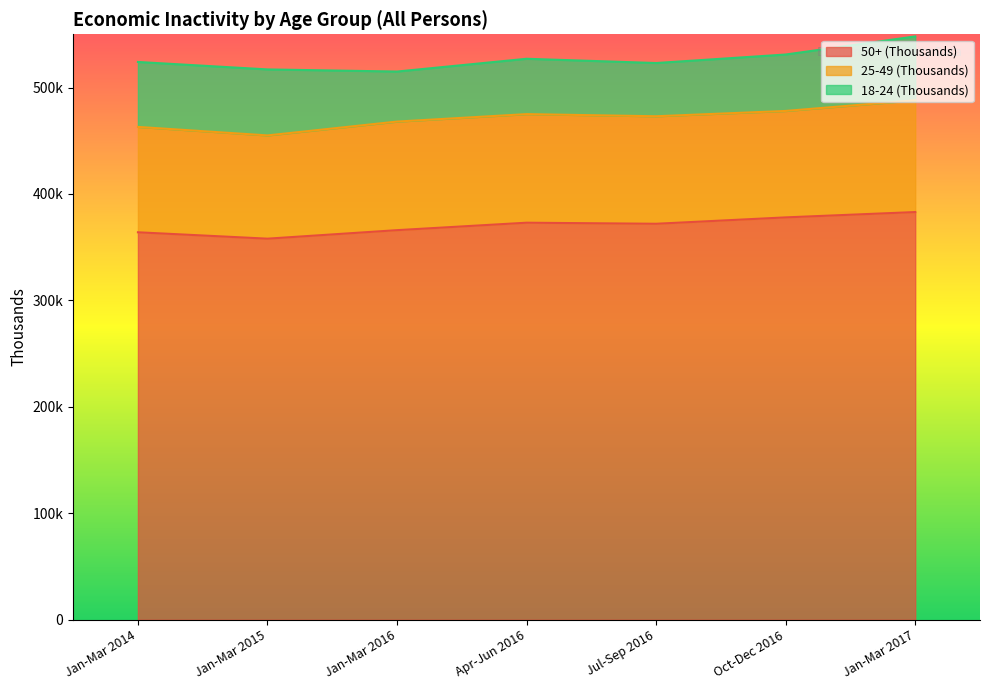

Is the value of 18-24 (Thousands) at Oct-Dec 2016 greater than the value of 25-49 (Thousands) at Jan-Mar 2016?

No